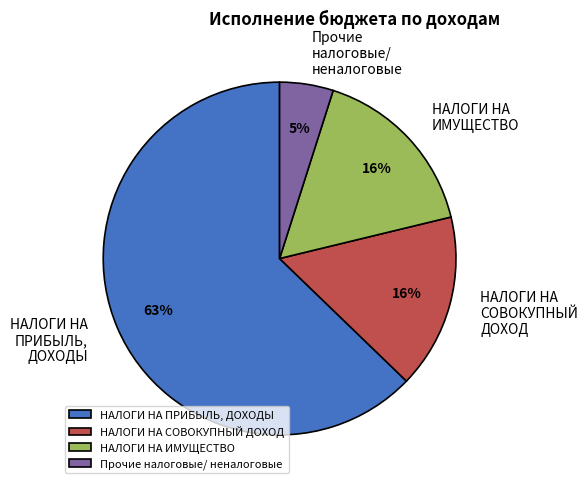

How many segments does this pie chart have?

4